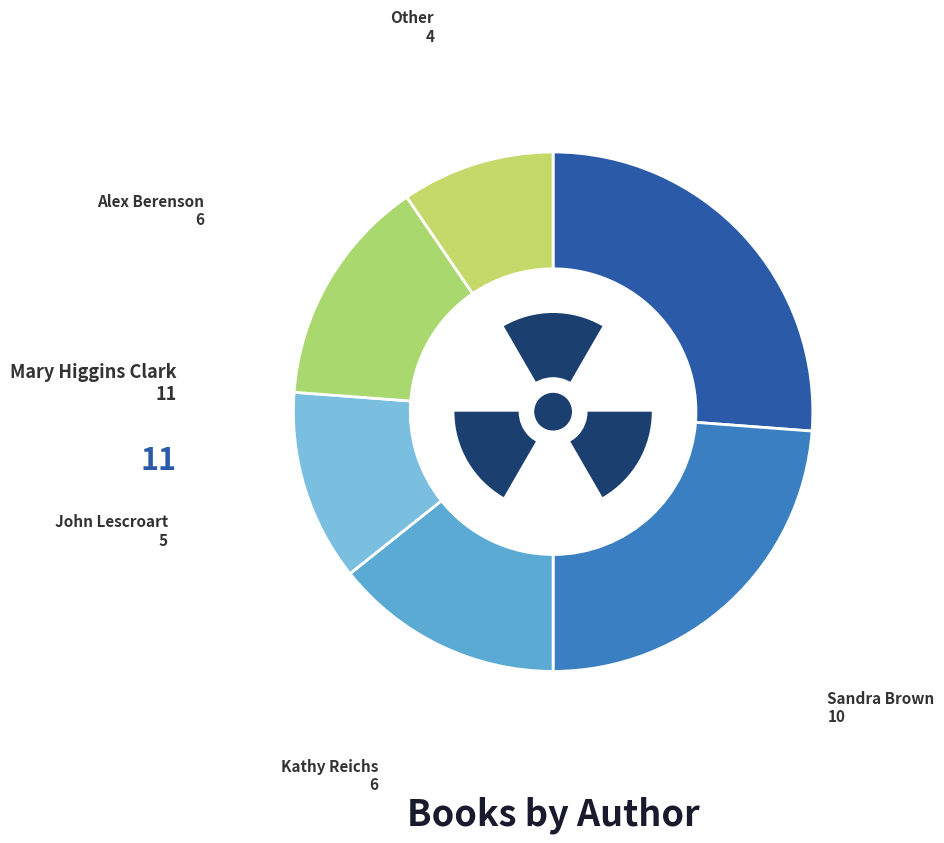

Count the number of slices in the pie.

6